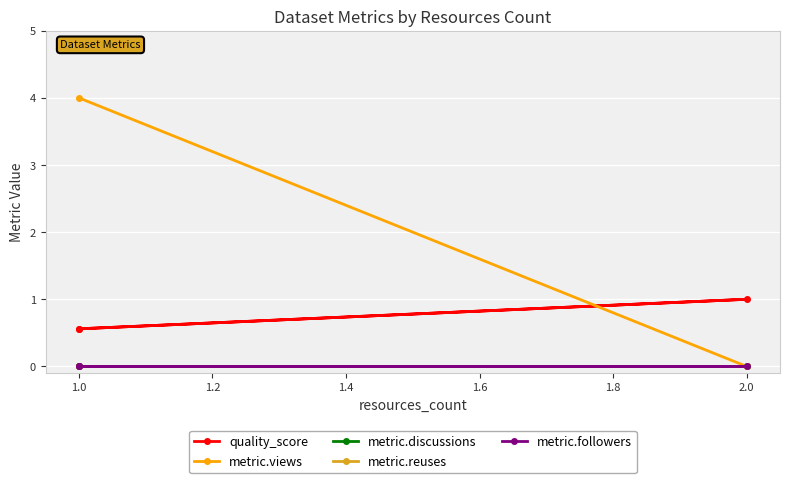

Rank the series by their maximum value, from highest to lowest.

metric.views, quality_score, metric.discussions, metric.reuses, metric.followers